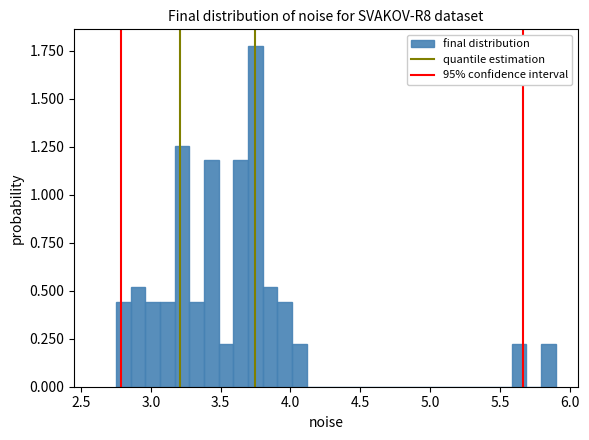

Read against the x-axis, roughly where is the centre of the tallest bar?

3.75